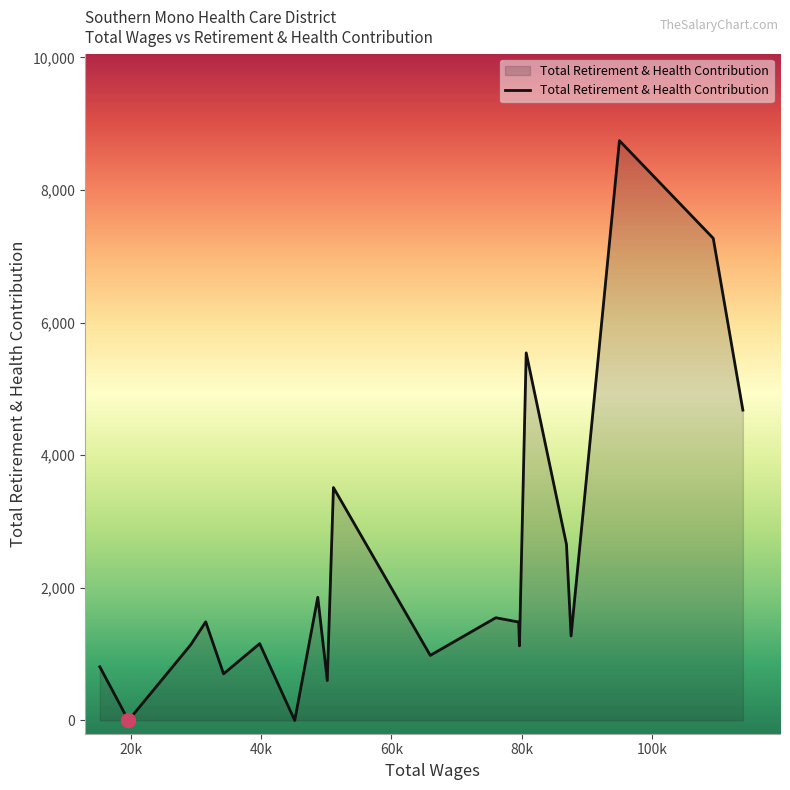

Count the number of categories in the chart.

20